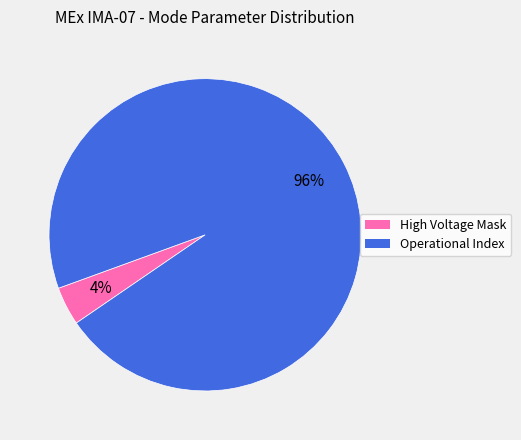

To the nearest percent, what is the difference between the largest and smallest slice percentages?

92%